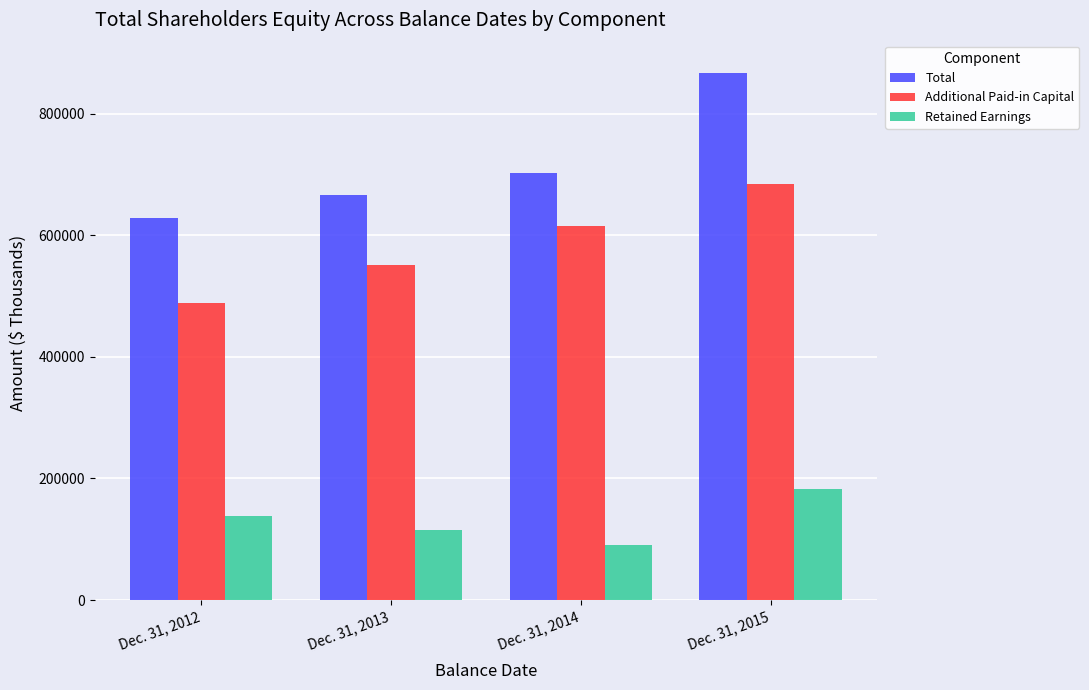

List the series in order of their peak value, highest first.

Total, Additional Paid-in Capital, Retained Earnings